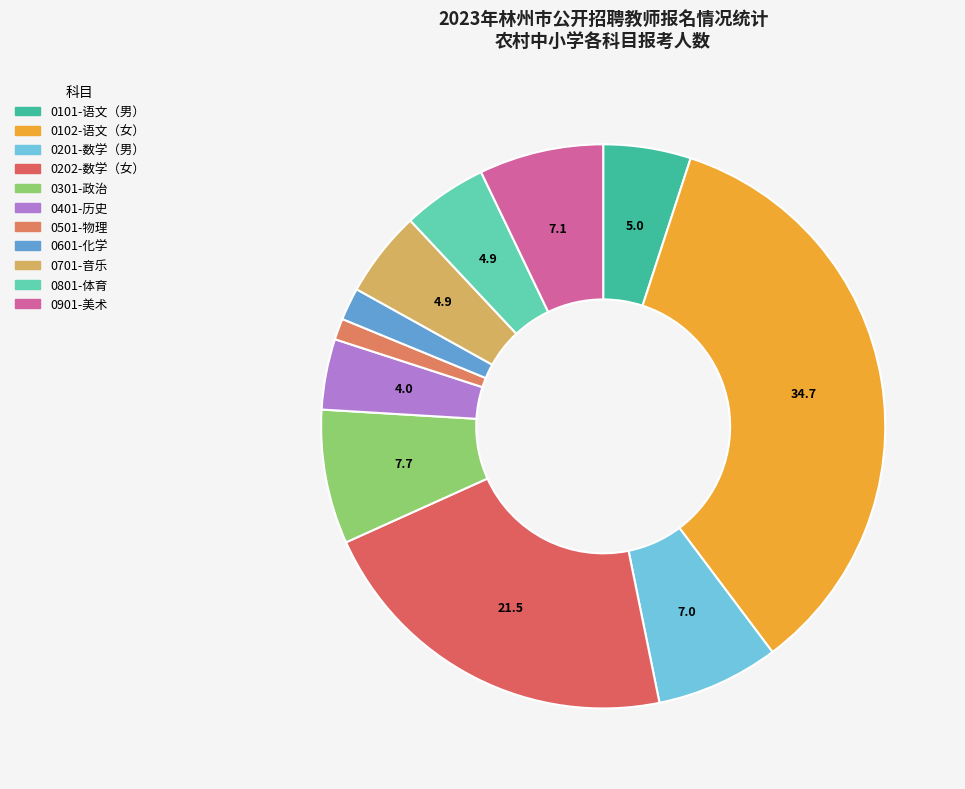

What percentage is the 0801-体育 slice, to the nearest percent?

5%